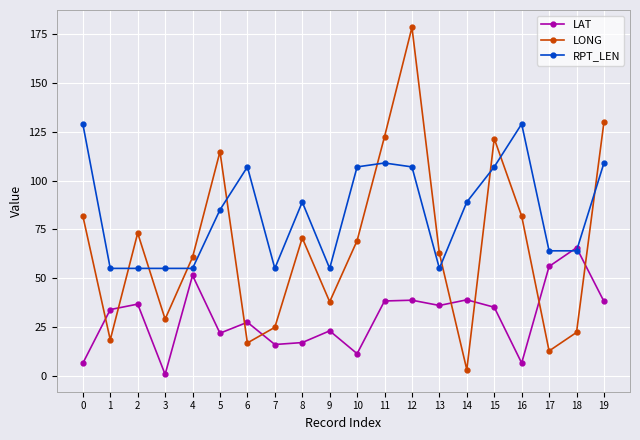

Which category has the highest value in the LONG series?

12